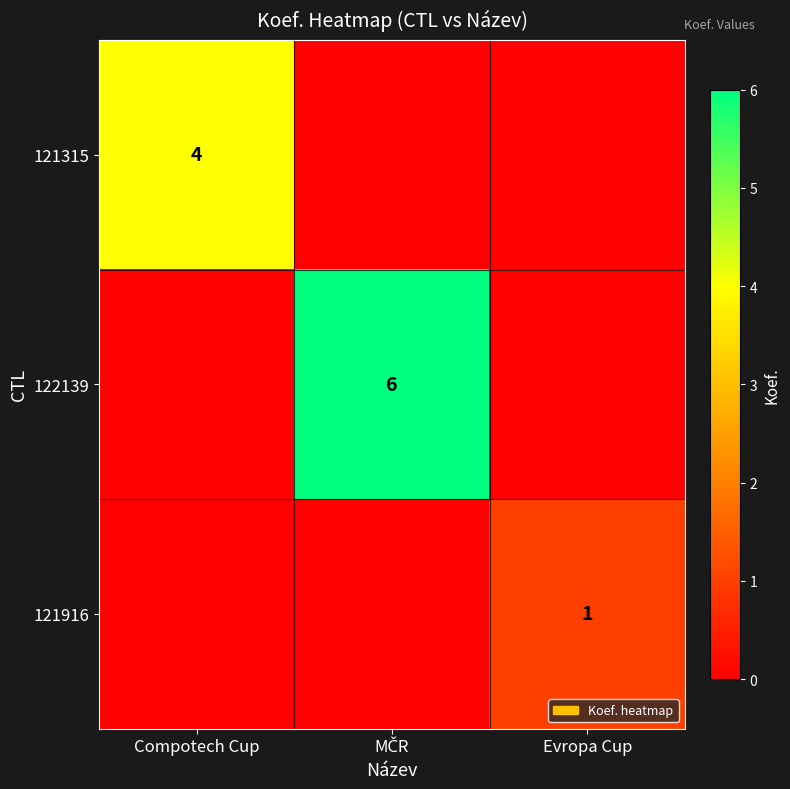

Is it true that 121916 equals 0 at Evropa Cup?

False